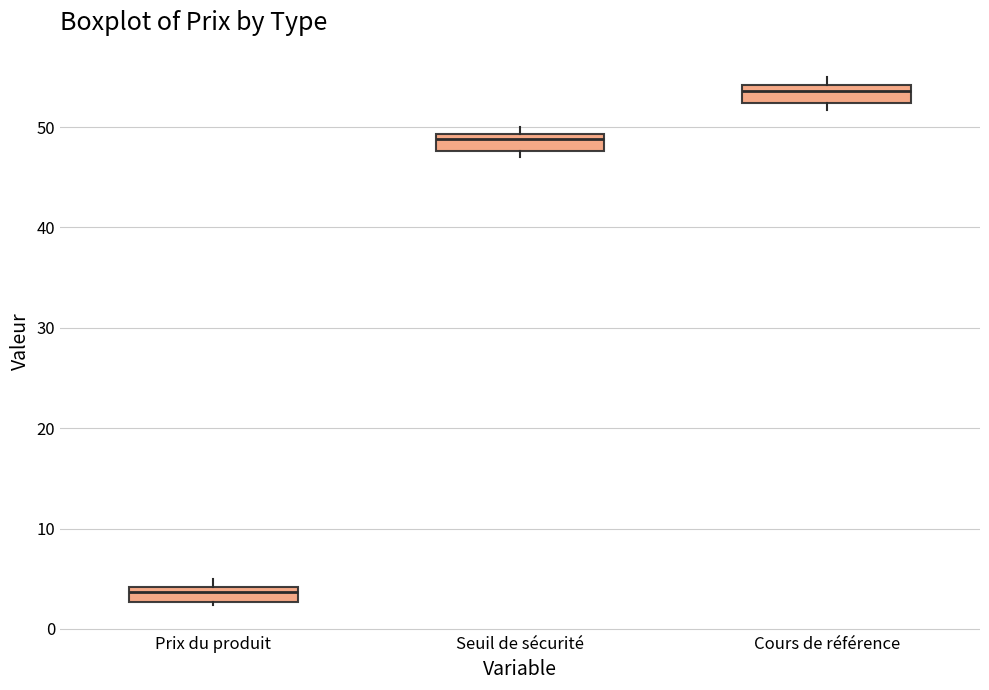

Where is the upper edge of the box for Prix du produit on the y-axis? The values are not printed on the chart, so give them approximately, as read against the axis.

4